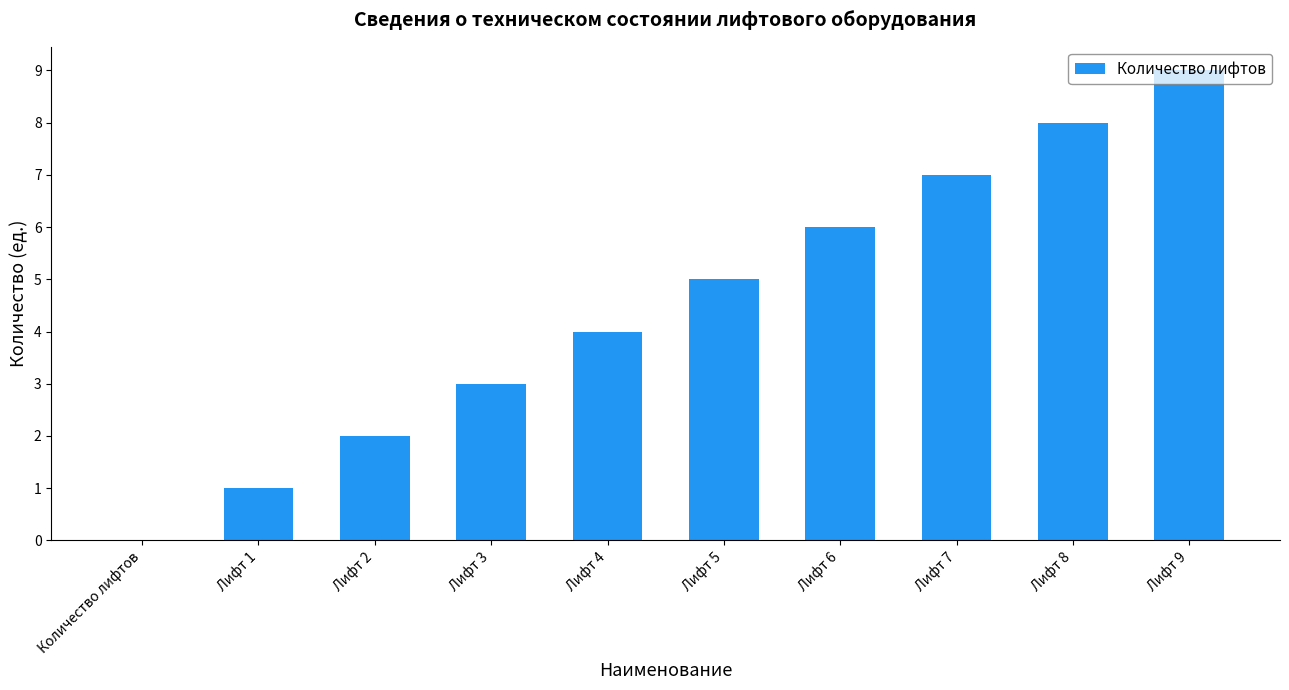

What is the greatest value displayed?

9